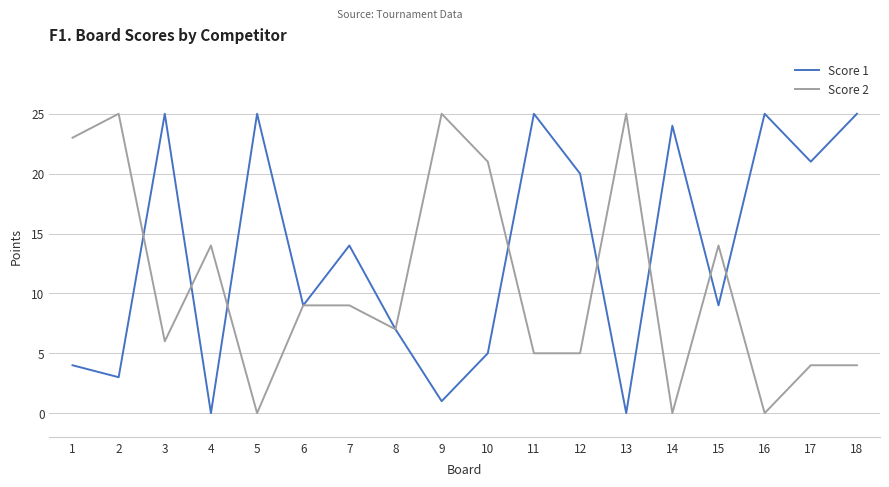

Rank the series at 16 from highest to lowest value.

Score 1, Score 2